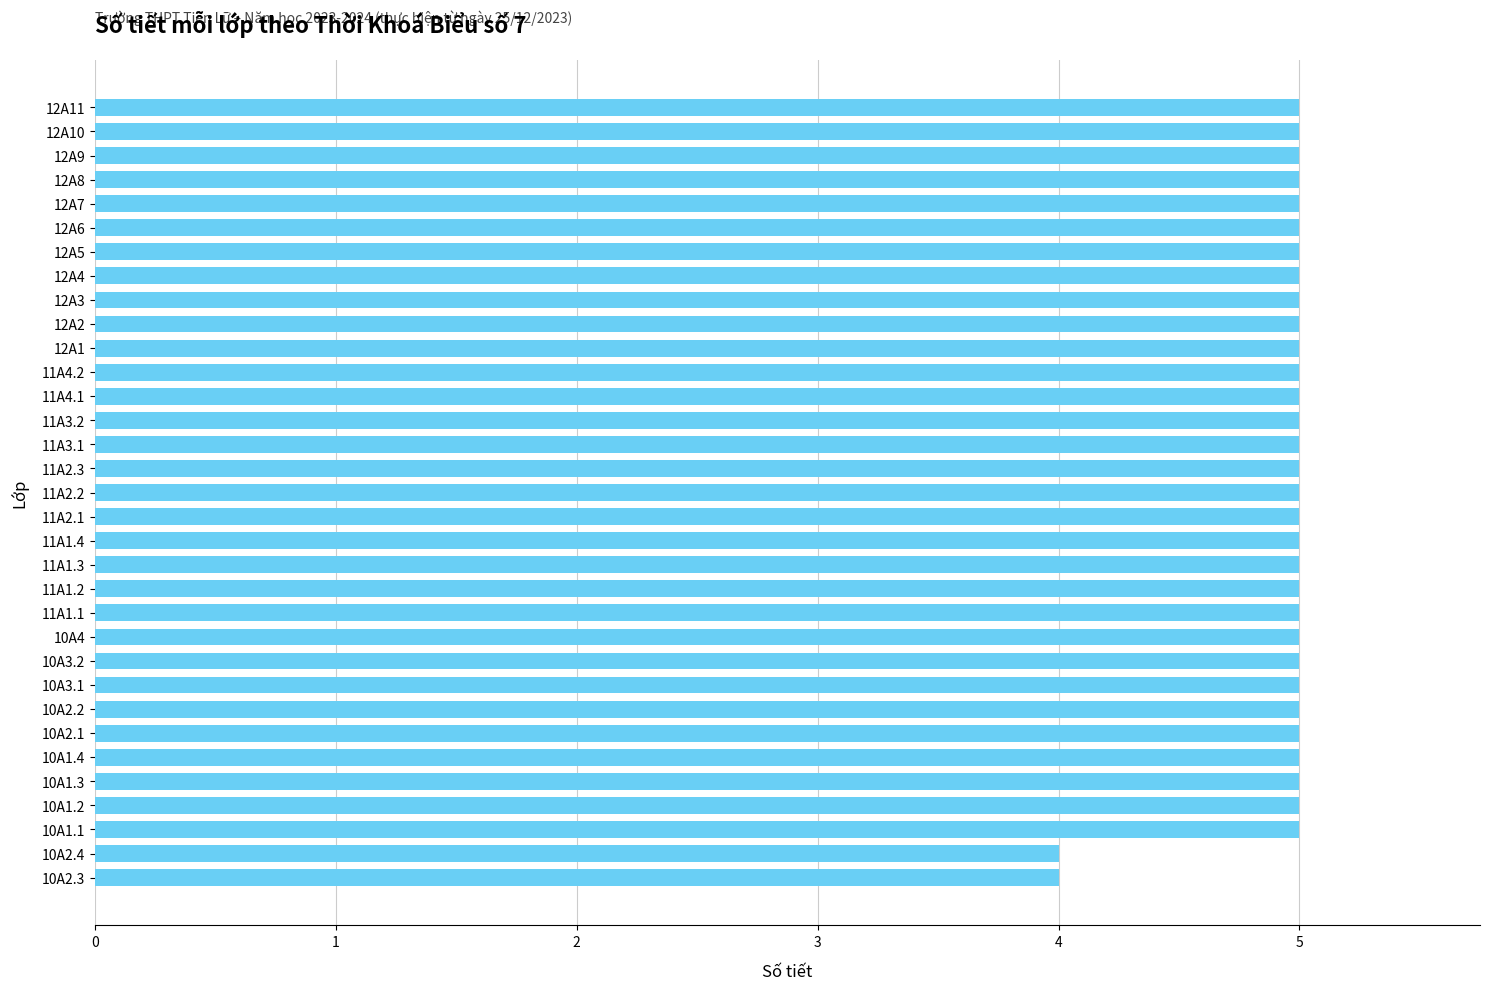

What is the smallest value displayed?

4